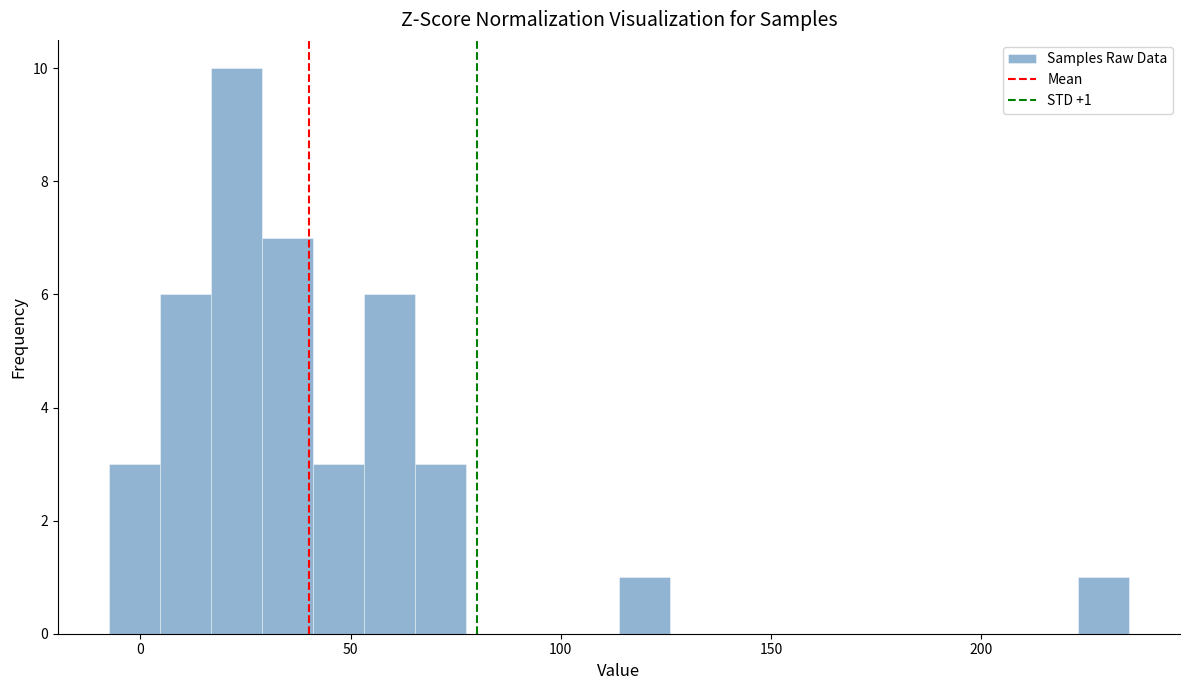

Read against the x-axis, roughly where is the centre of the tallest bar?

25